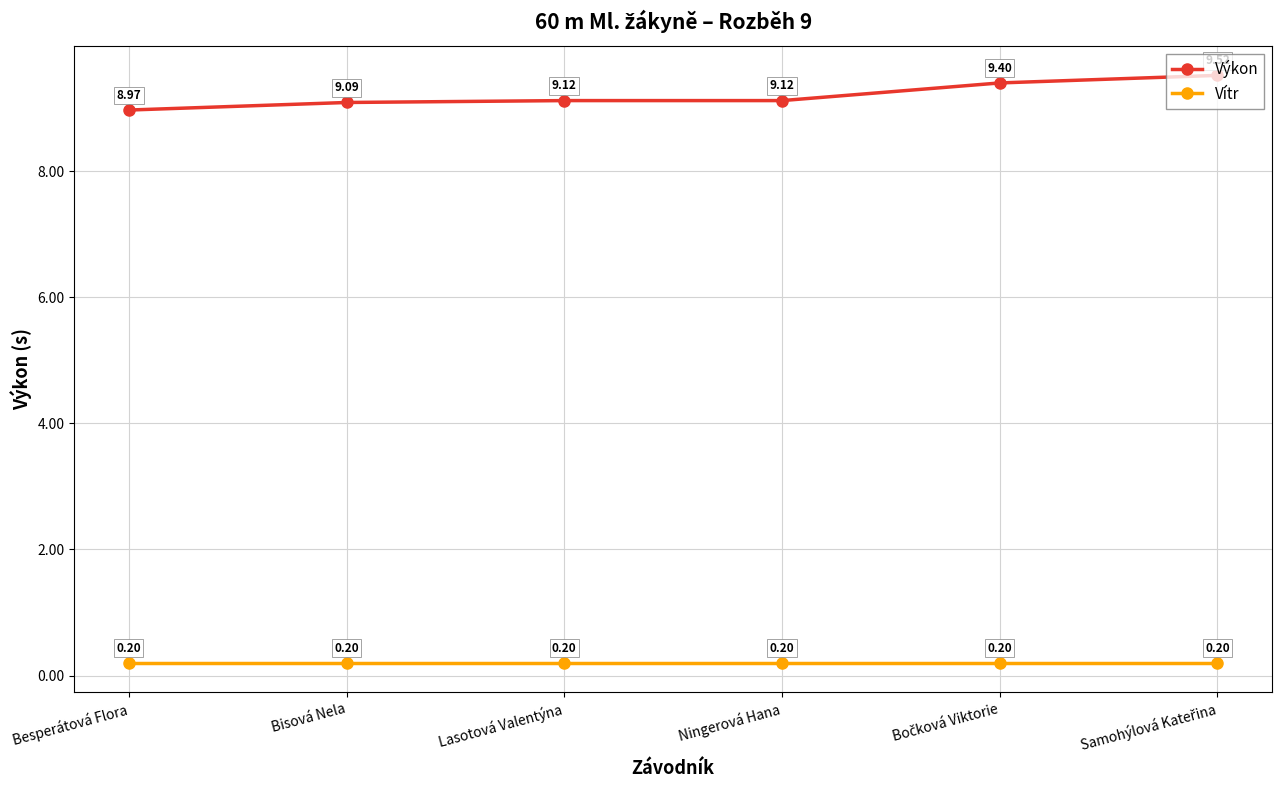

True or false: Výkon and Vítr intersect in this chart.

False